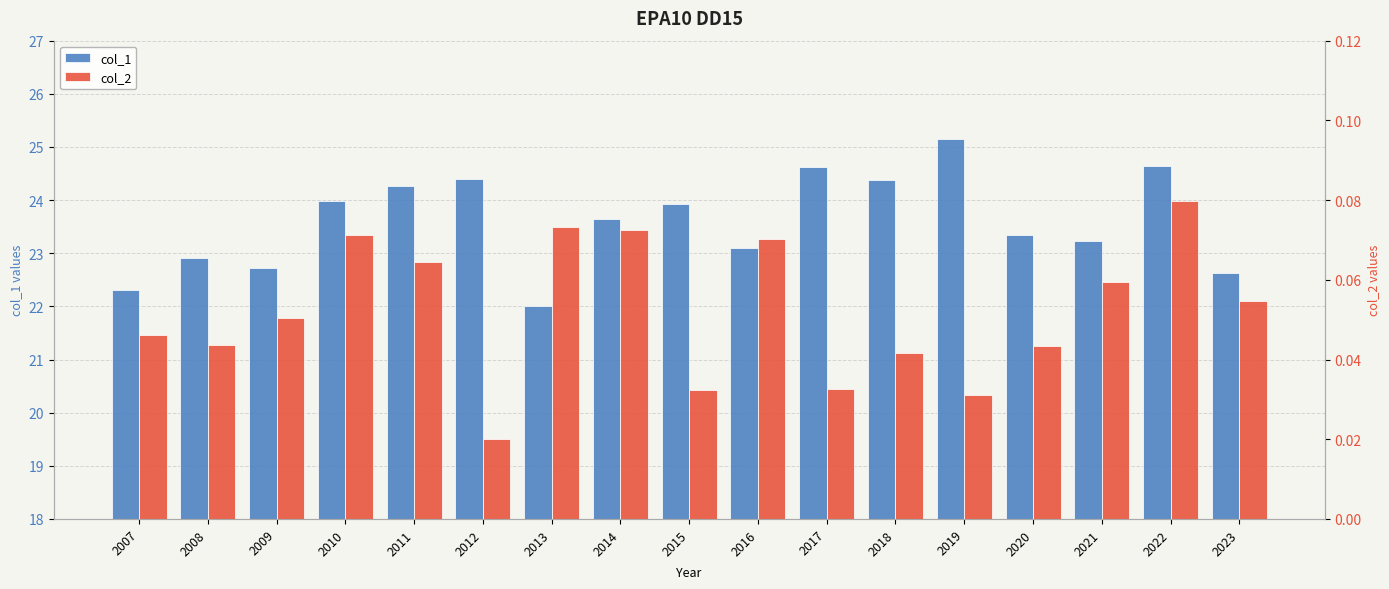

Reading right to left, transcribe all the data shown in this chart.

col_1: 22.6	24.6	23.2	23.3	25.2	24.4	24.6	23.1	23.9	23.6	22.0	24.4	24.3	24.0	22.7	22.9	22.3
col_2: 0.1	0.1	0.1	0.0	0.0	0.0	0.0	0.1	0.0	0.1	0.1	0.0	0.1	0.1	0.1	0.0	0.0